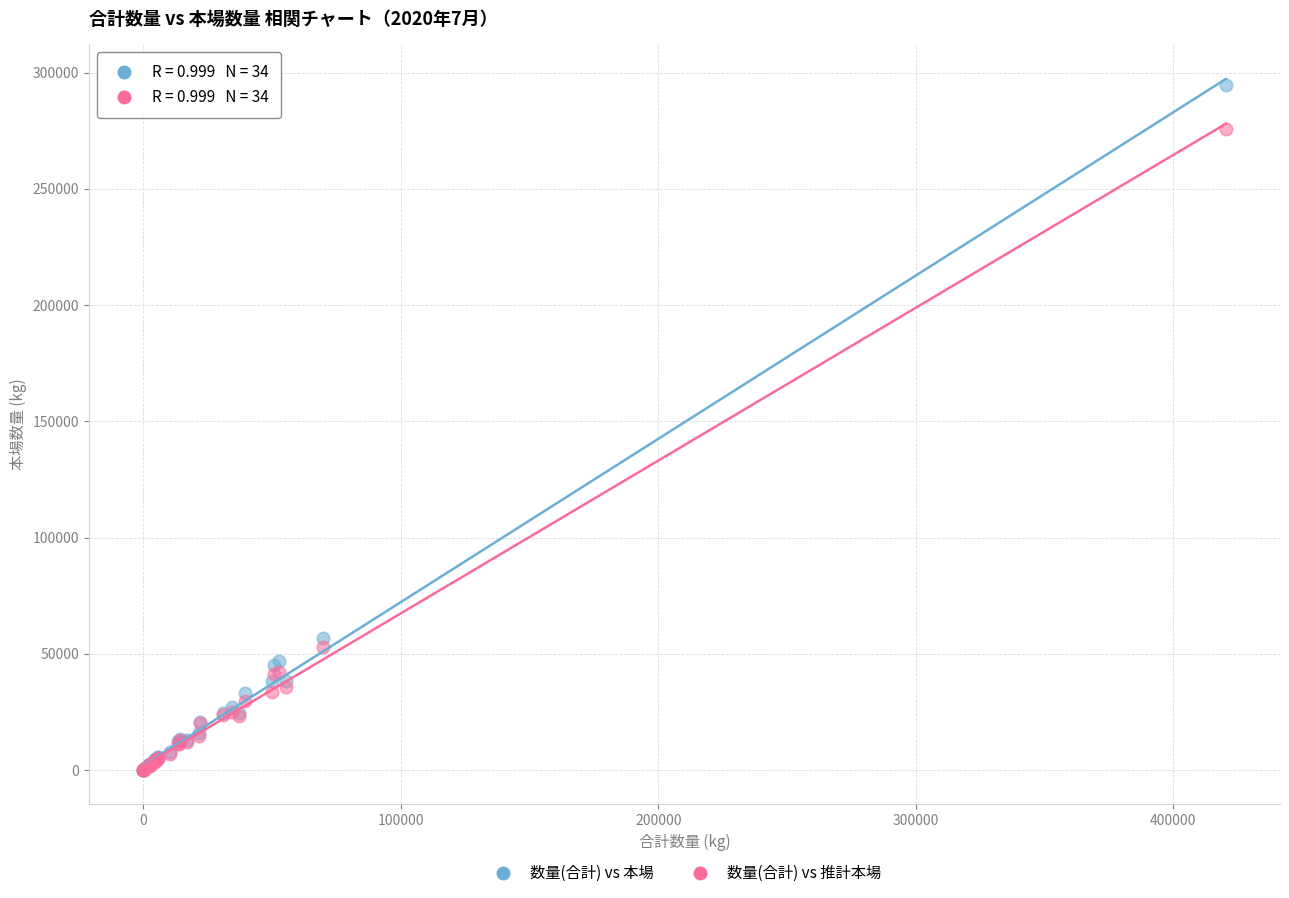

Across all series, what Y value is closest to 147247?

56793.0